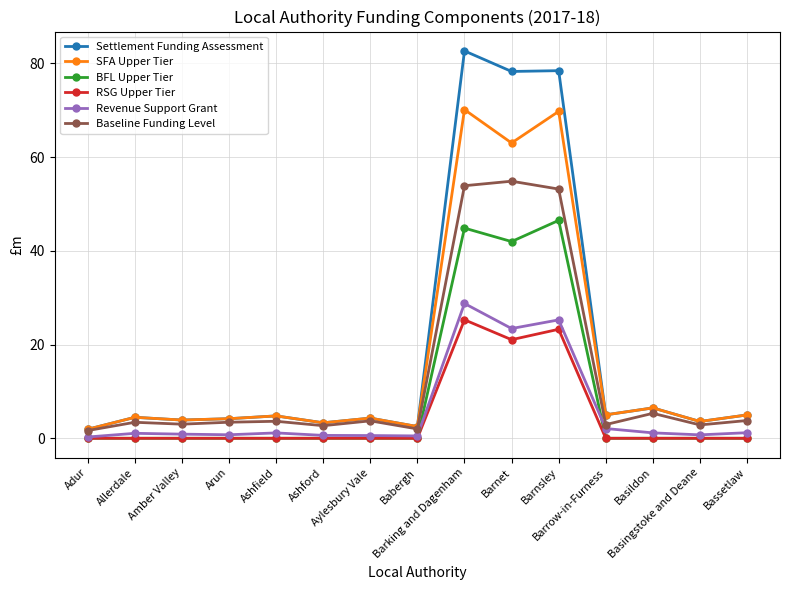

Does the chart have visible grid lines?

Yes